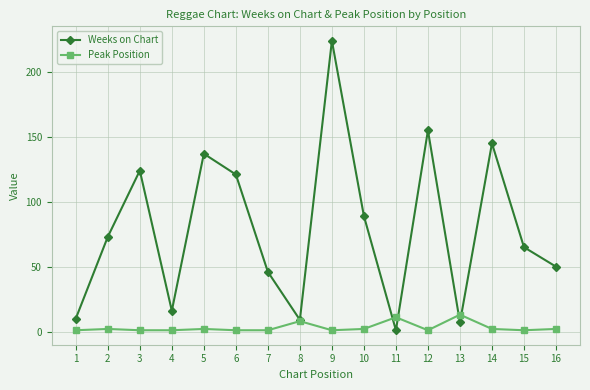

The value of Weeks on Chart at 5 is 137. True or false?

True